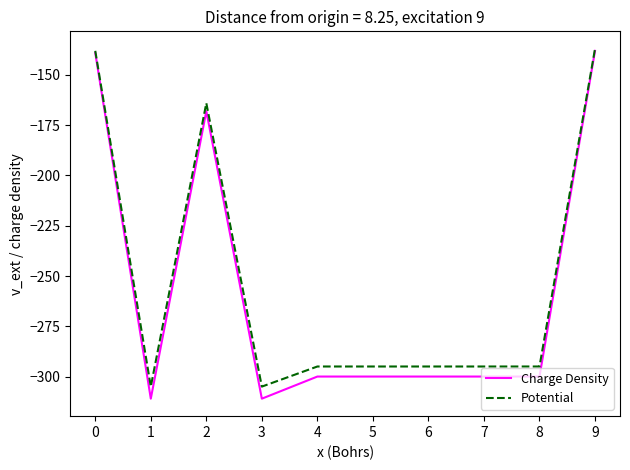

Which series has the widest spread of values?

Charge Density